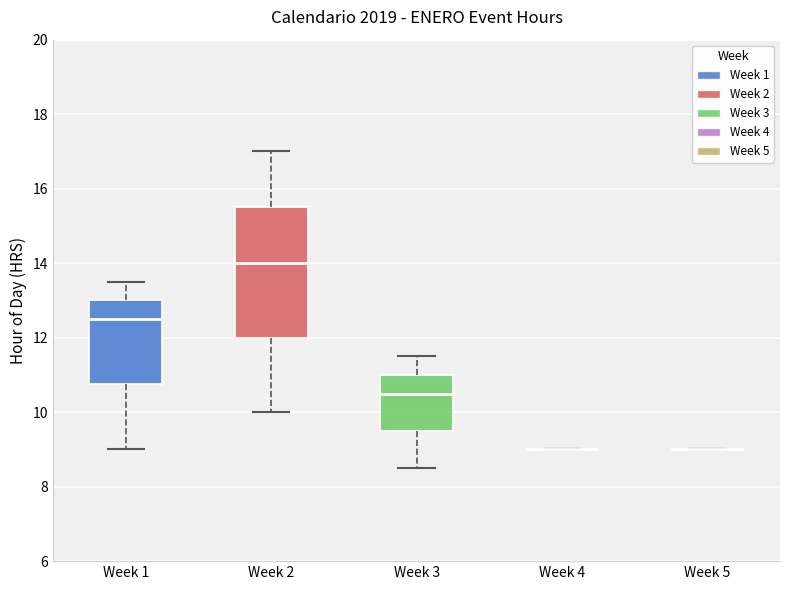

Reading left to right, transcribe this box plot: for each box, give where its median line is, the range the box spans, and where its two whiskers end, as read against the y-axis. The values are not printed on the chart, so give them approximately, as read against the axis.

Week 1: median 12.6, box 10.8 to 13.0, whiskers 9.0 to 13.6
Week 2: median 14.0, box 12.0 to 15.6, whiskers 10.0 to 17.0
Week 3: median 10.6, box 9.6 to 11.0, whiskers 8.6 to 11.6
Week 4: box collapsed to a line at 9.0, whiskers 9.0 to 9.0
Week 5: box collapsed to a line at 9.0, whiskers 9.0 to 9.0